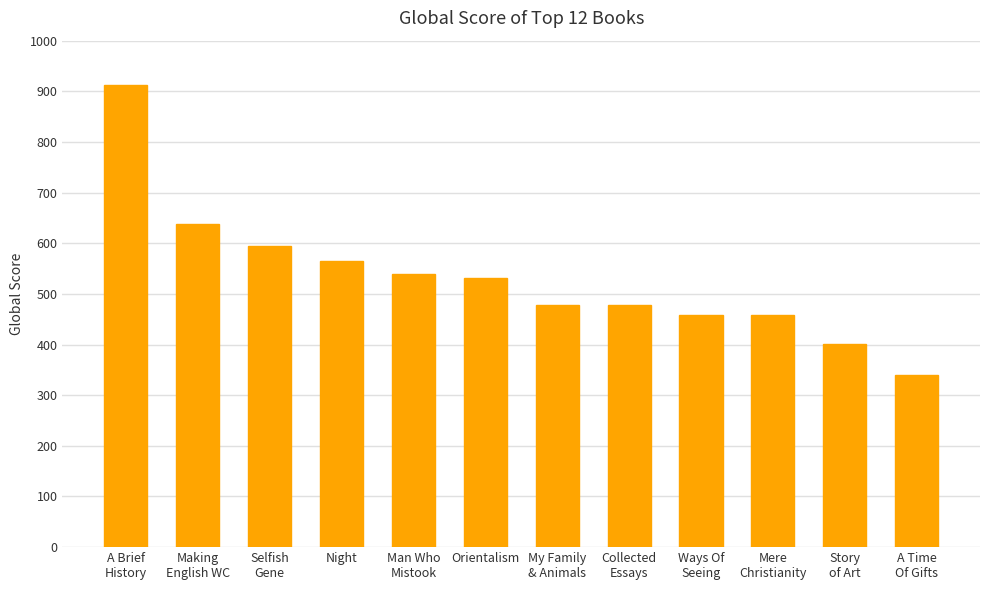

At which label does the data first exceed 531?

A Brief
History